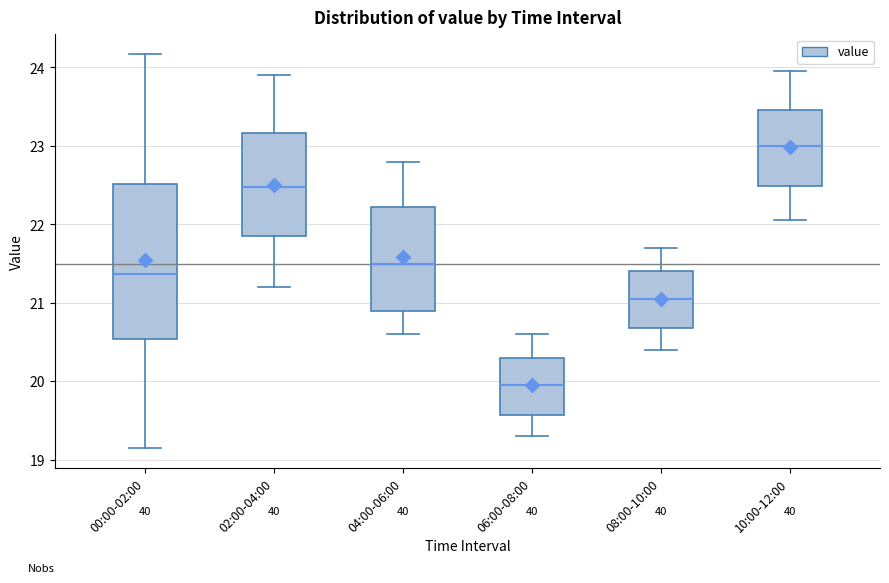

Which box is the tallest, from its lower edge to its upper edge?

00:00-02:00